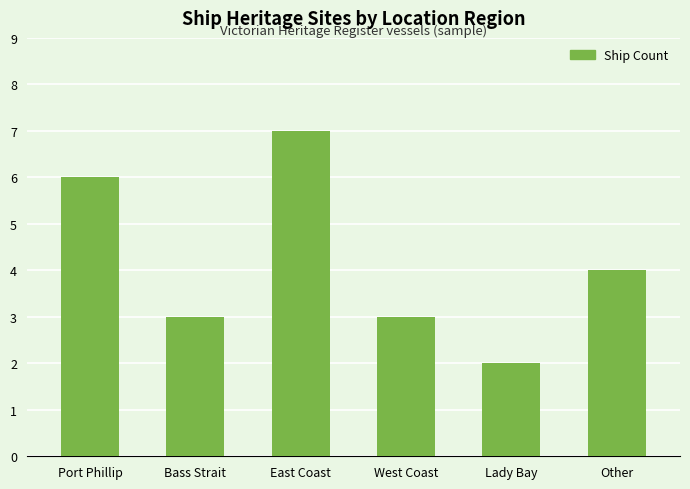

What is the minimum value shown in the chart?

2